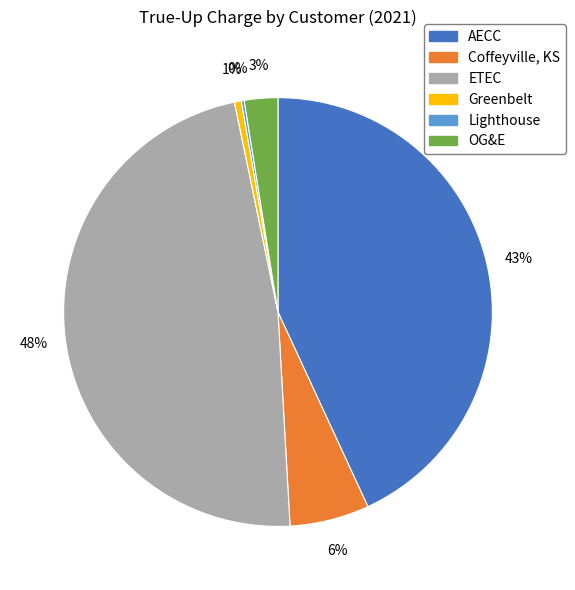

To the nearest percent, what is the difference between the ETEC and Coffeyville, KS slice percentages?

42%